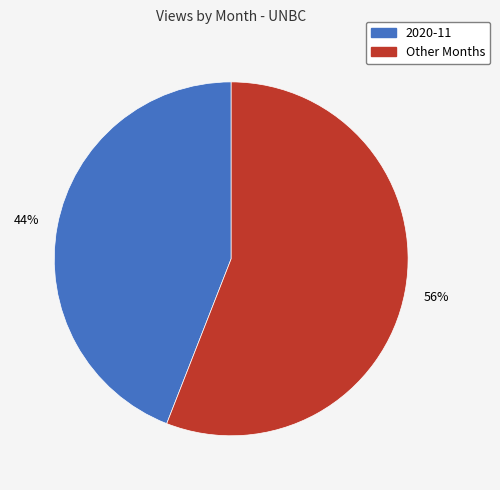

To the nearest percent, what is the average slice percentage?

50%